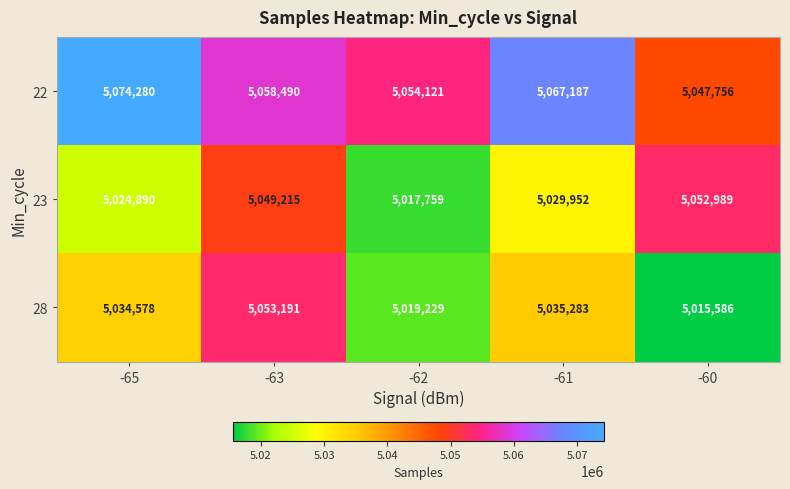

Where does the 23 series first go above 5029952?

-63